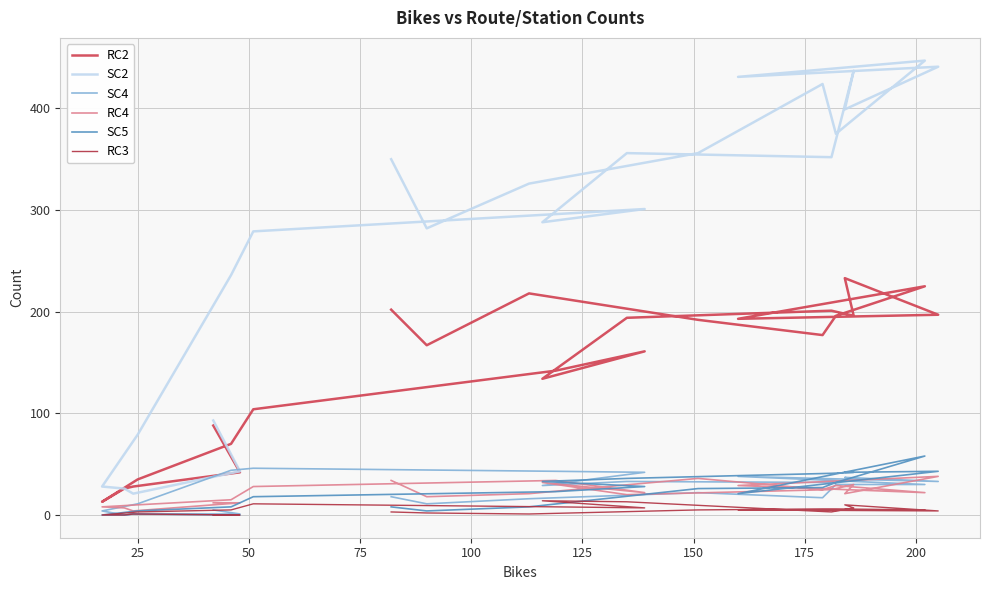

At how many categories does at least one series exceed 4?

24